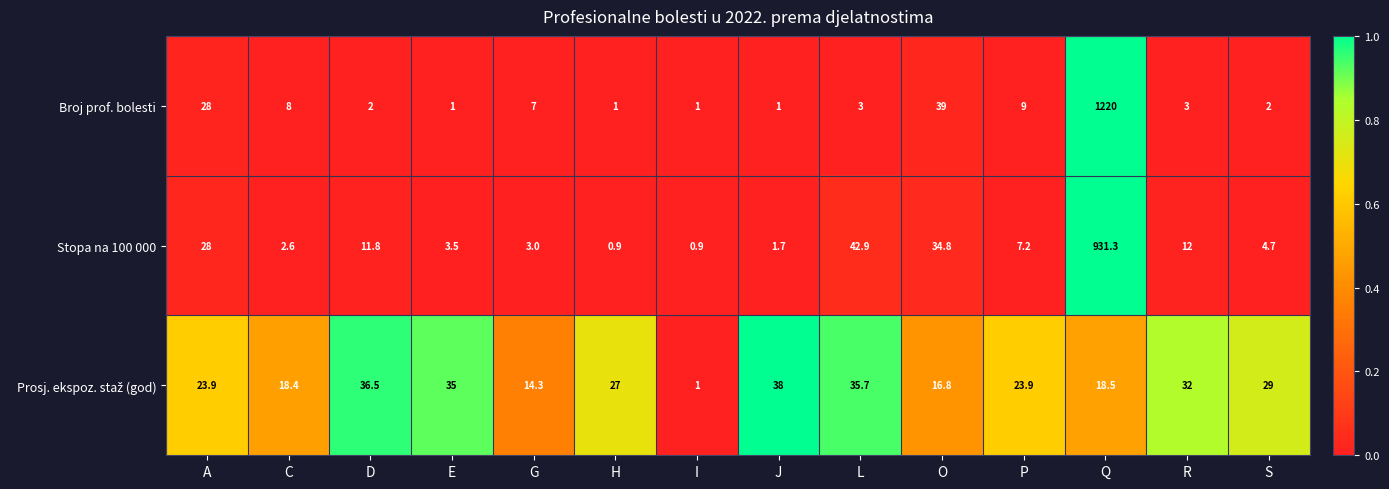

At which label is Stopa na 100 000 closest to 466?

L